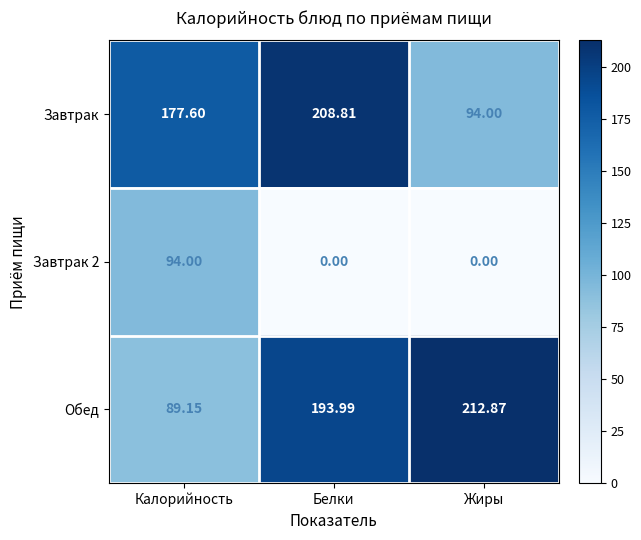

At which category is the sum across all series the highest?

Белки